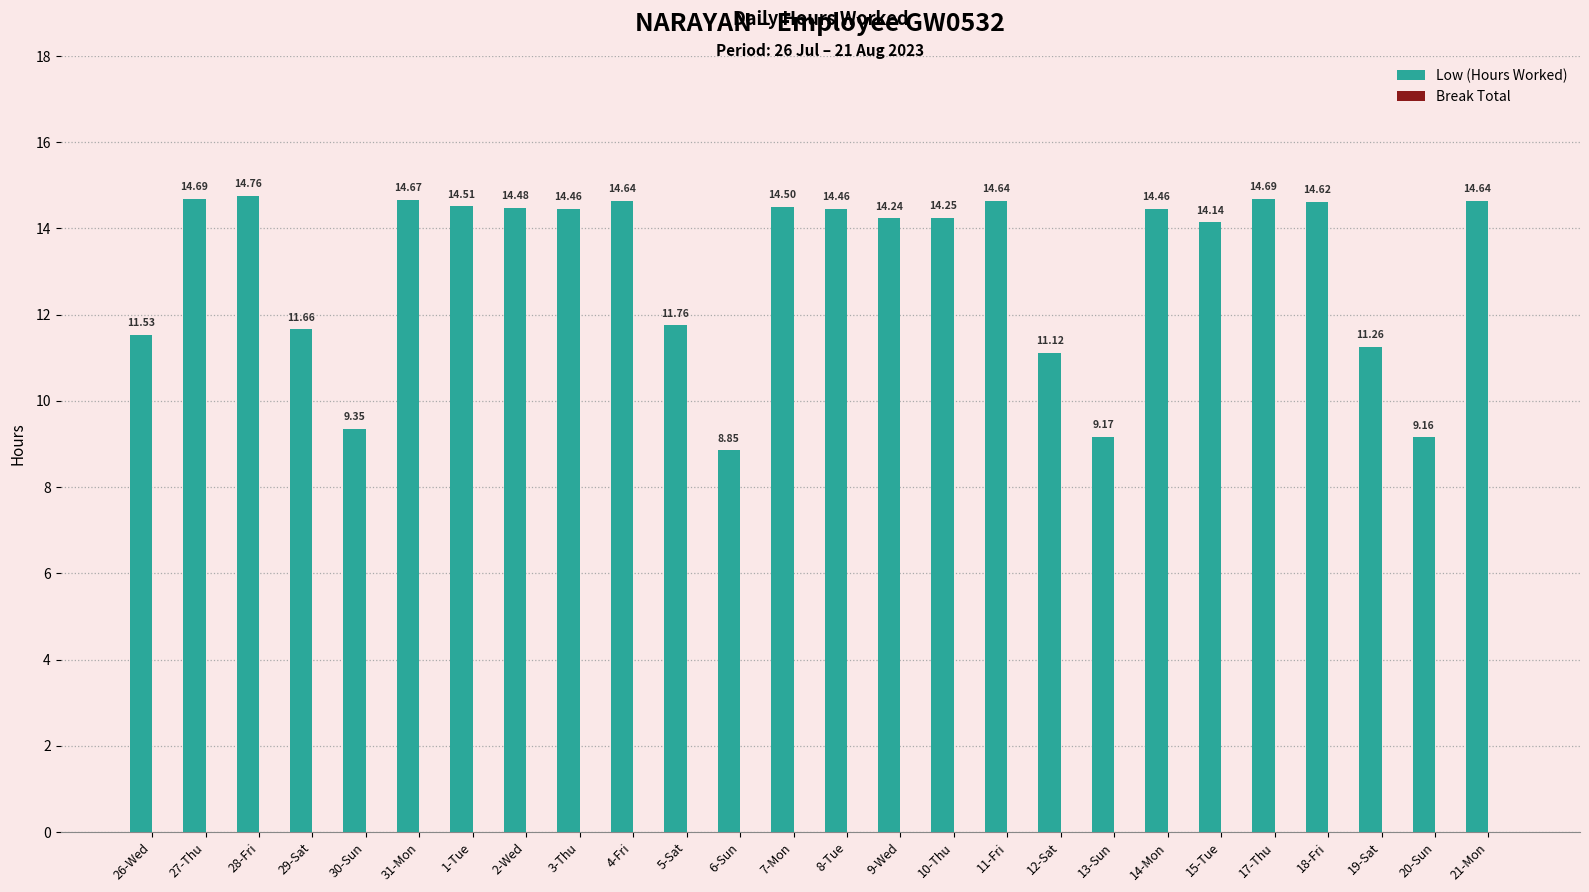

What is the change in value from 8-Tue to 17-Thu?

+0.2